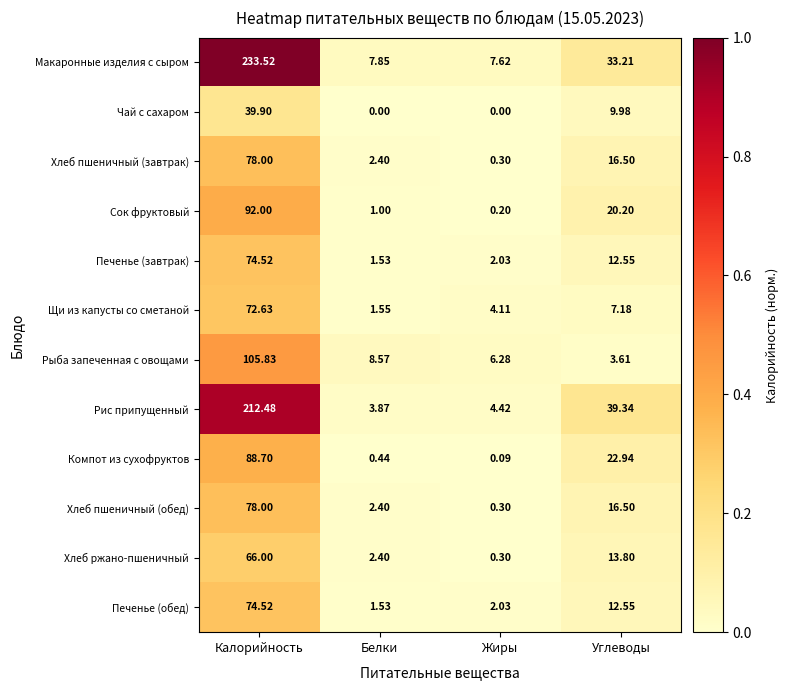

Which series has the largest range (max minus min)?

Макаронные изделия с сыром